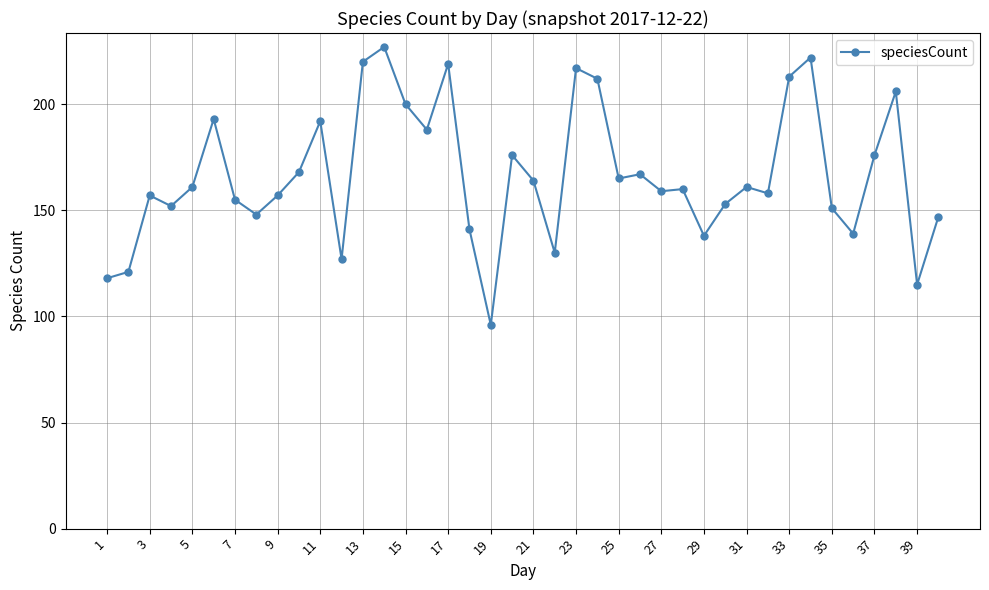

Does the chart display data point markers on the line(s)?

Yes